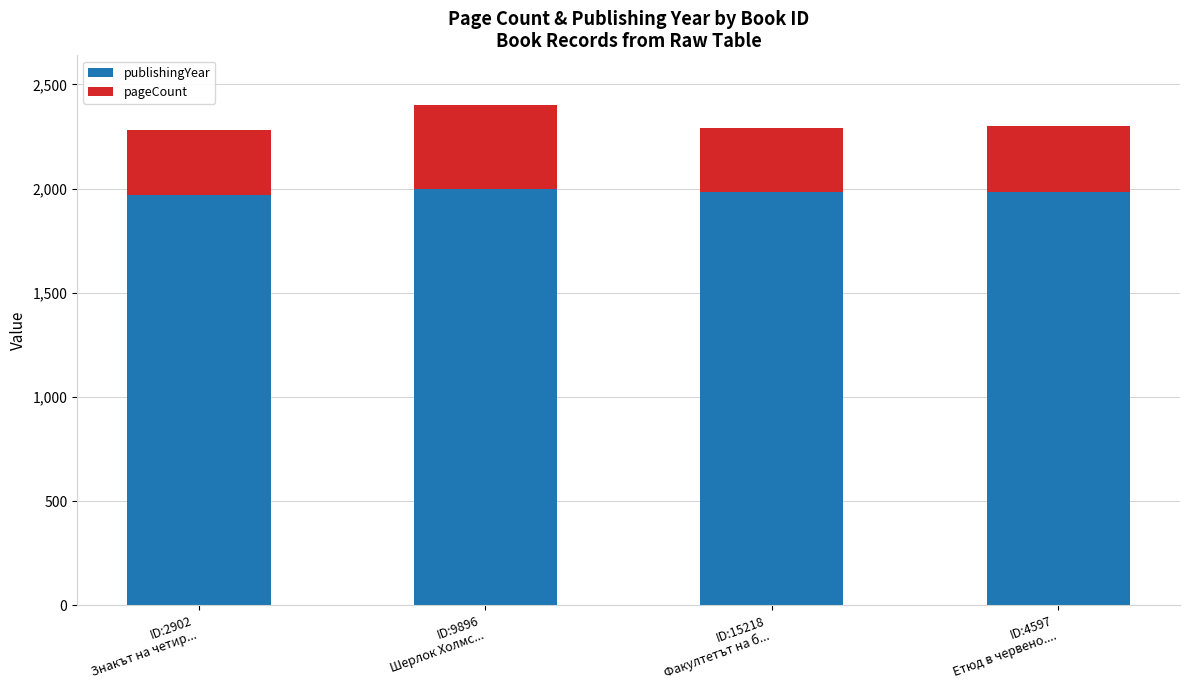

The value of publishingYear at ID:9896
Шерлок Холмс... is 996. True or false?

False